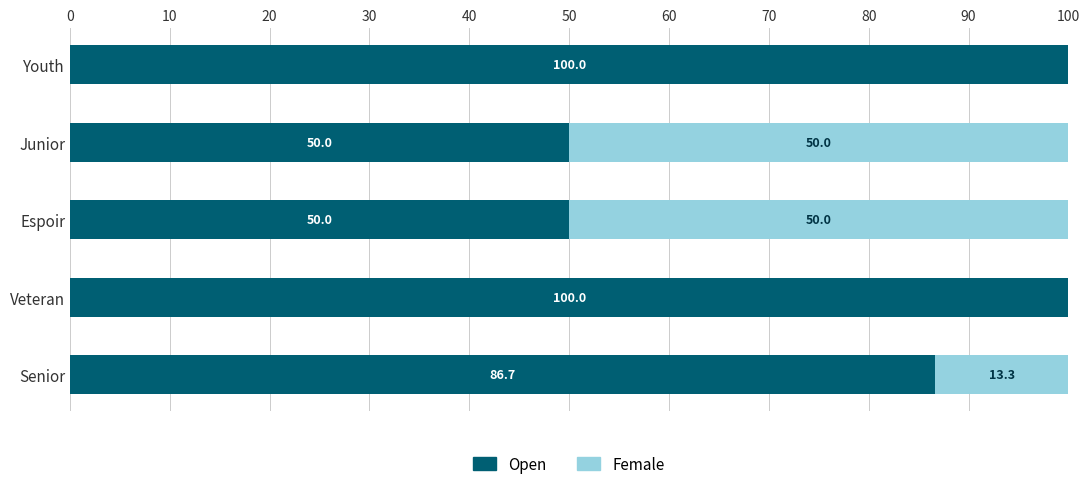

True or false: Open has a value of 88.7 at Espoir.

False